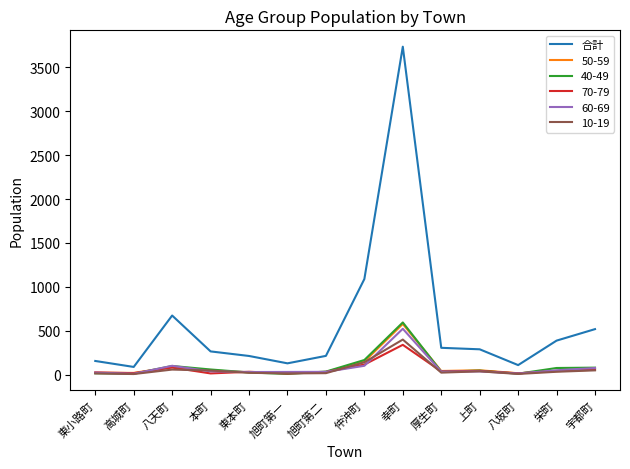

Which label corresponds to the largest value in the chart?

幸町